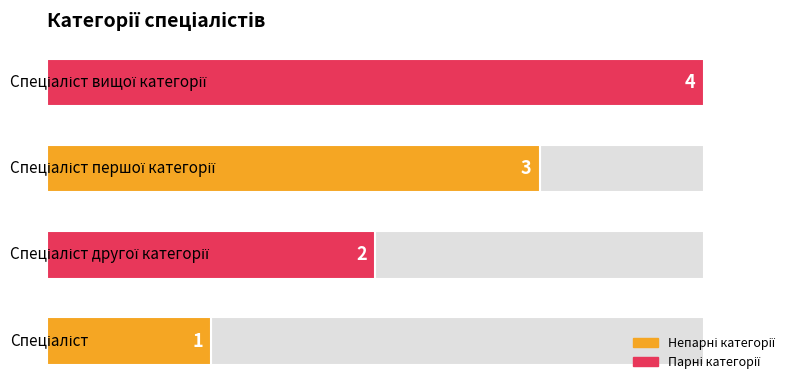

How many values are between 2 and 4?

3